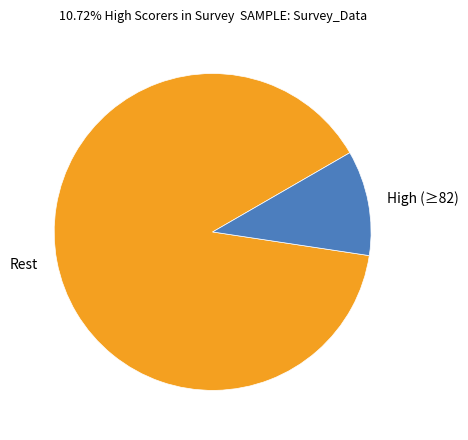

Is there any slice that represents more than half of the pie?

Yes